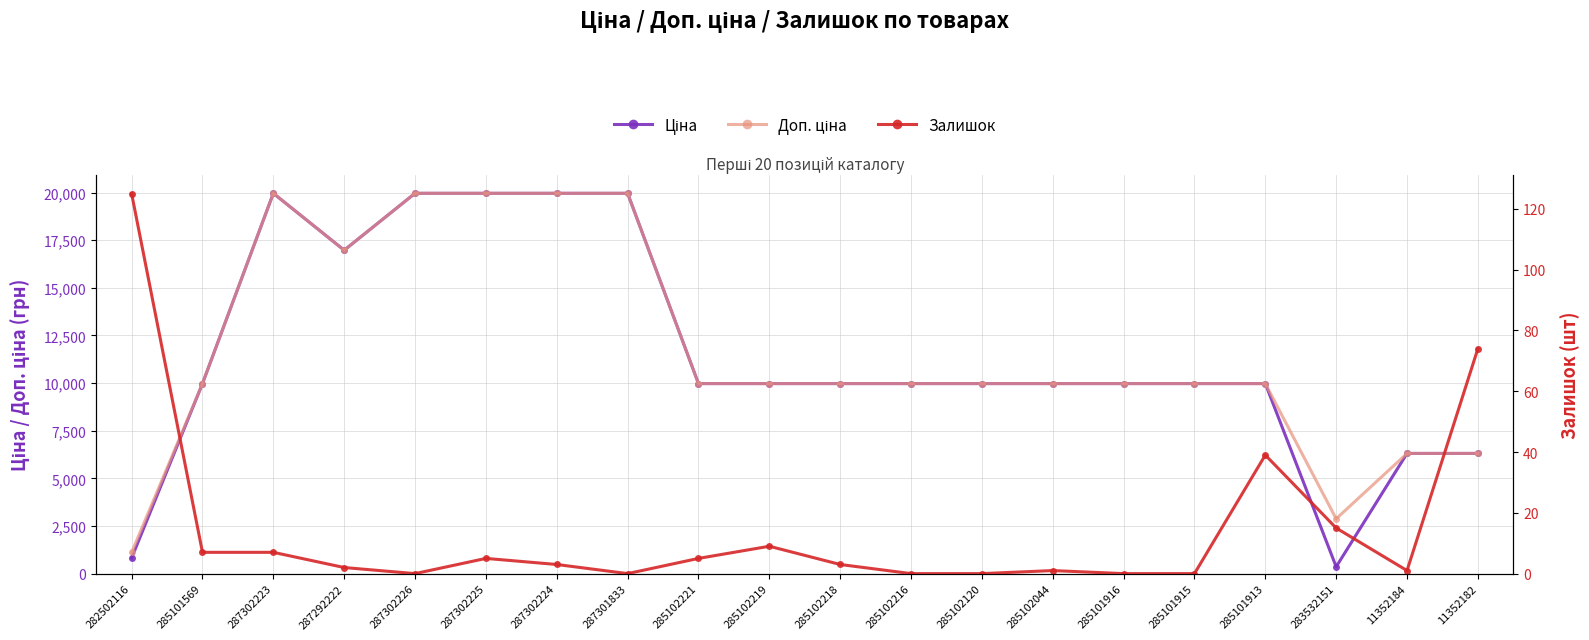

At which category is the sum across all series the highest?

287302223